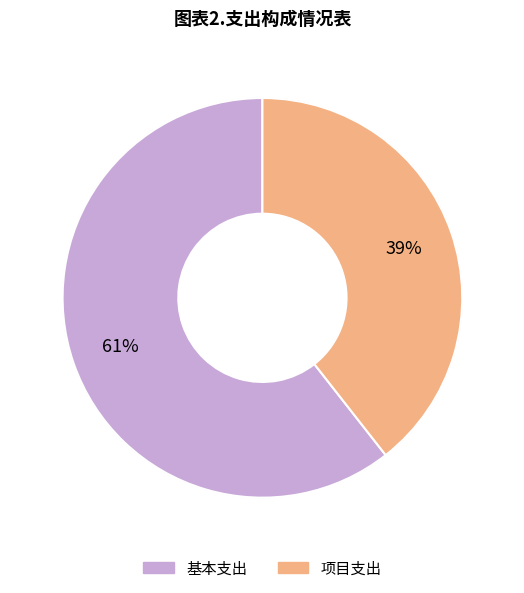

Between 项目支出 and 基本支出, which is larger?

基本支出